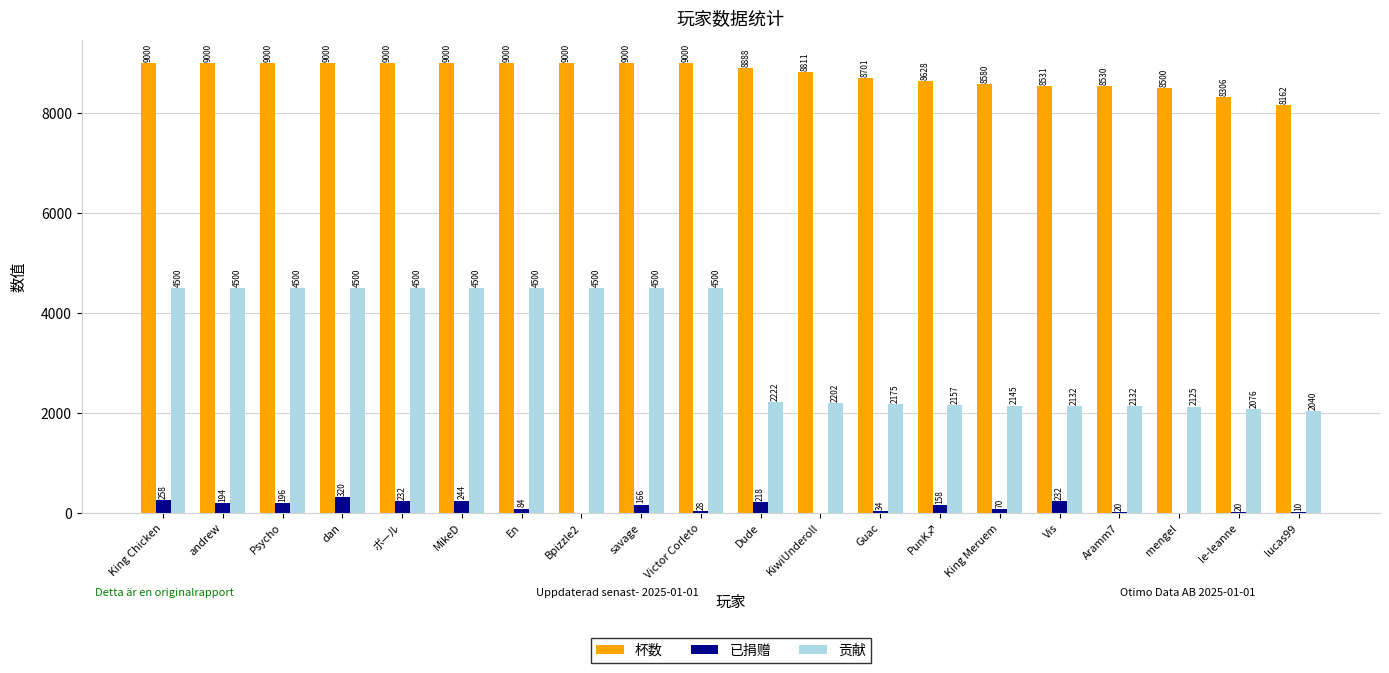

Are the bars horizontal?

No